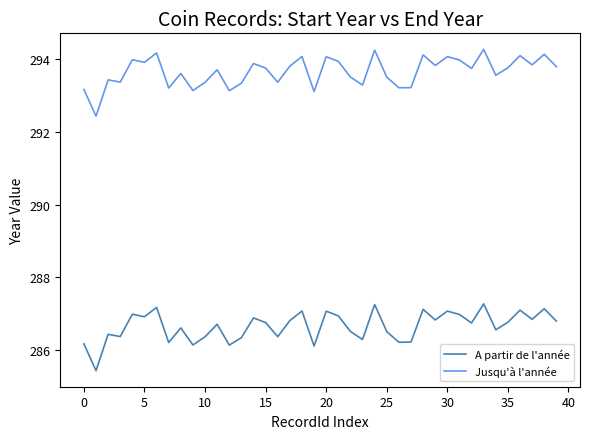

What is the greatest value displayed?

294.3